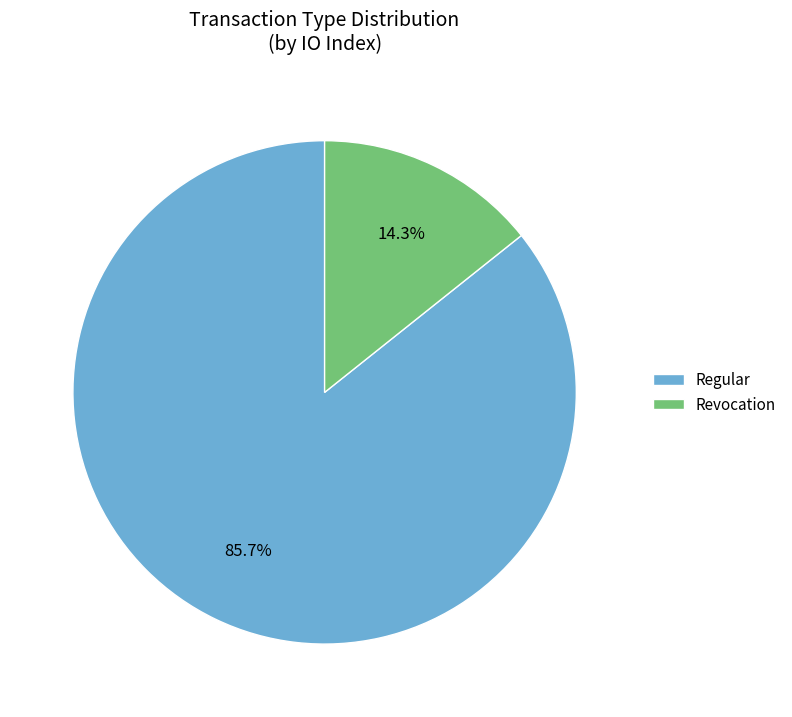

Which slice is the smallest?

Revocation